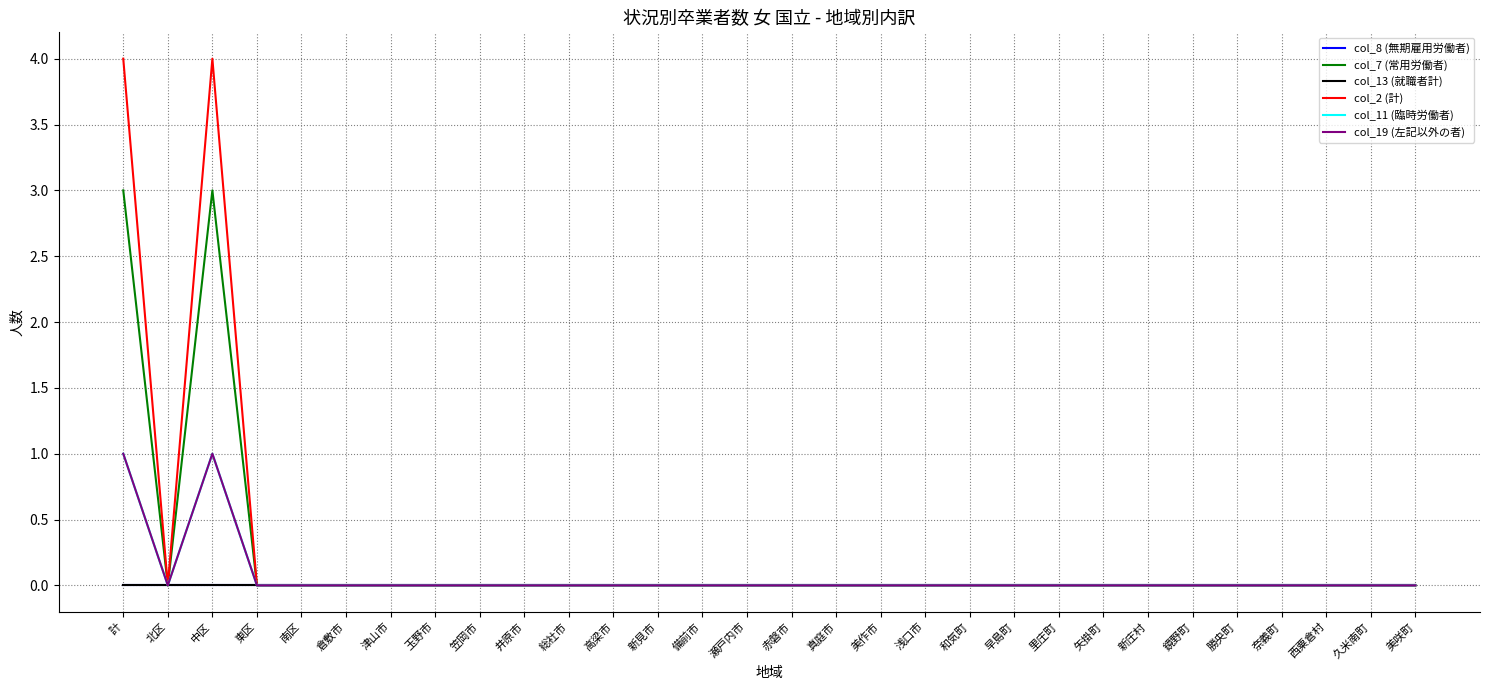

True or false: col_7 (常用労働者) and col_2 (計) intersect in this chart.

False